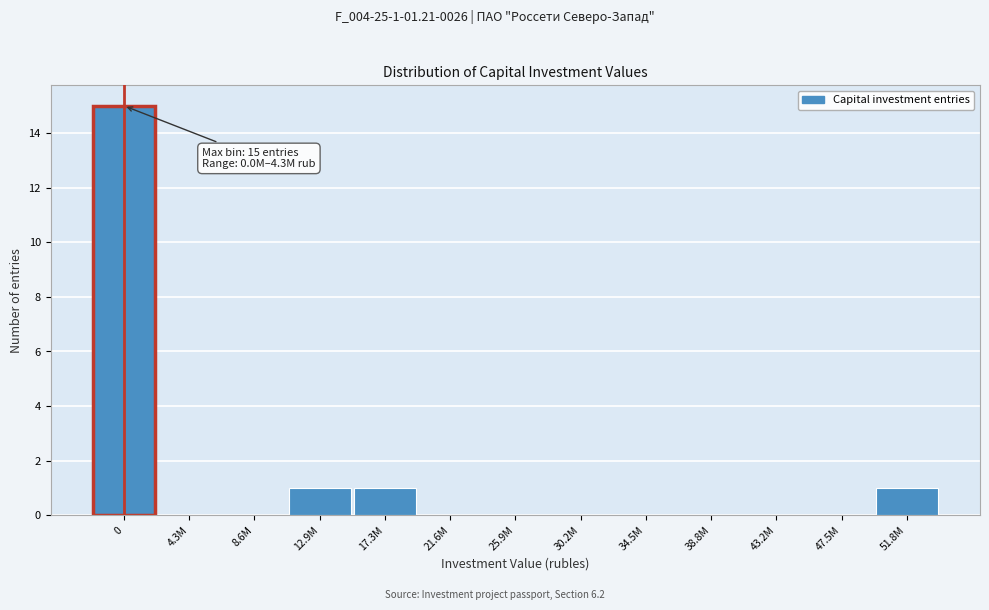

Reading left to right, list all the values displayed in this chart.

0=15	4.3M=0	8.6M=0	12.9M=1	17.3M=1	21.6M=0	25.9M=0	30.2M=0	34.5M=0	38.8M=0	43.2M=0	47.5M=0	51.8M=1